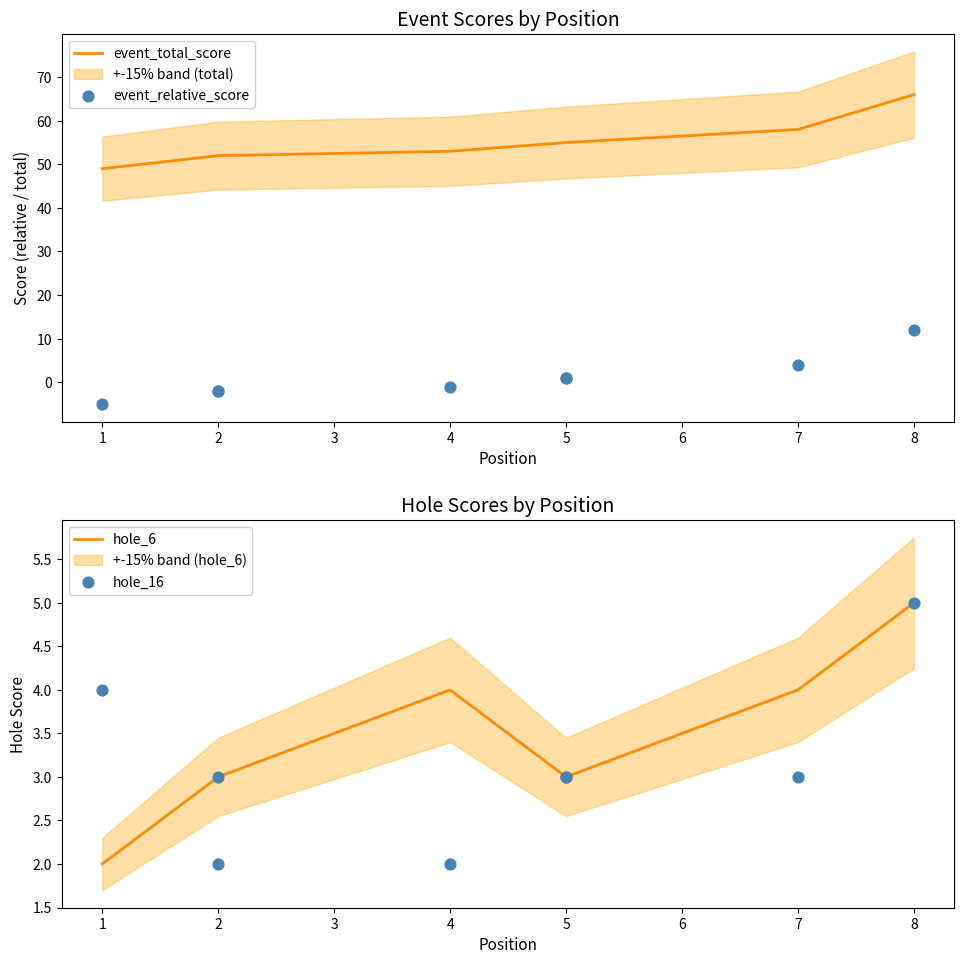

What are all the series names shown in the legend?

event_total_score, event_relative_score, hole_6, hole_16